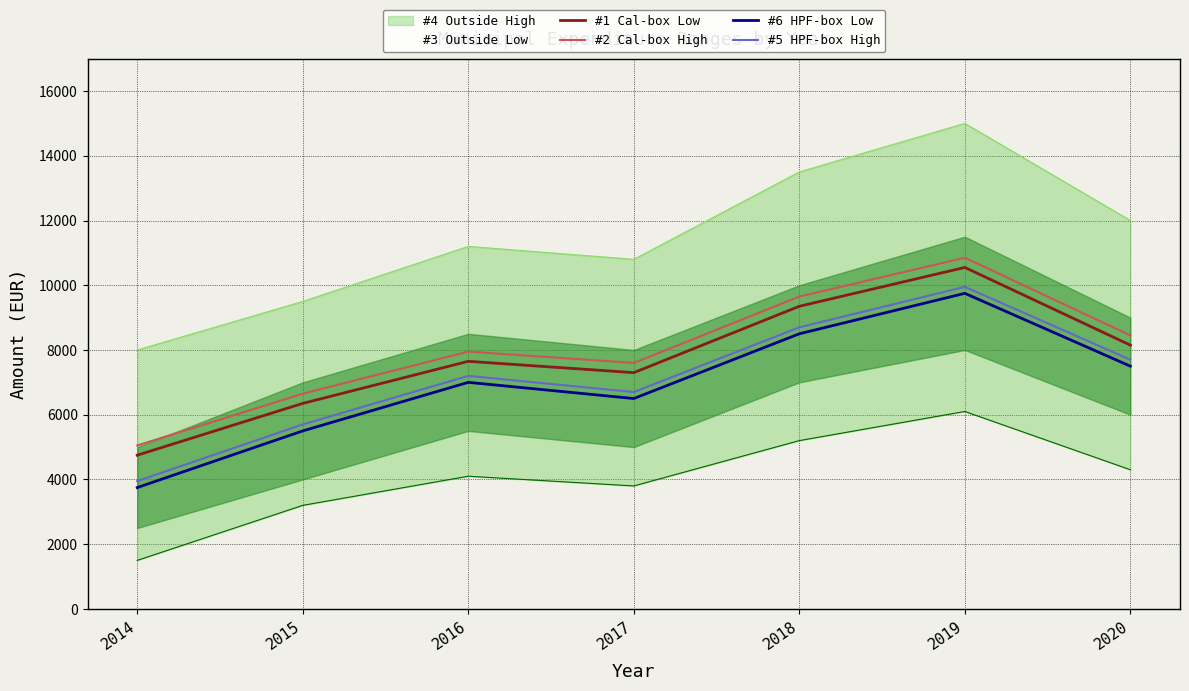

What is the highest value of the #1 Cal-box Low series?

10550